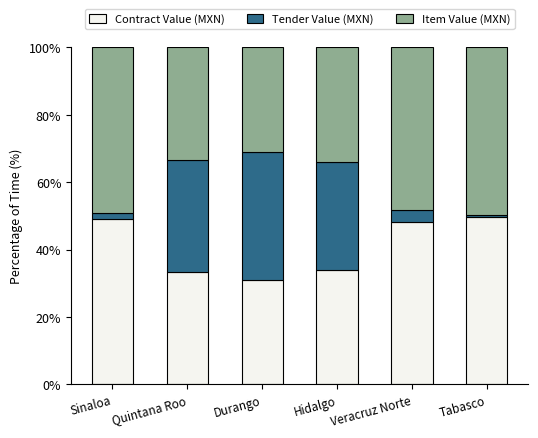

What is the maximum value for Contract Value (MXN)?

49.7